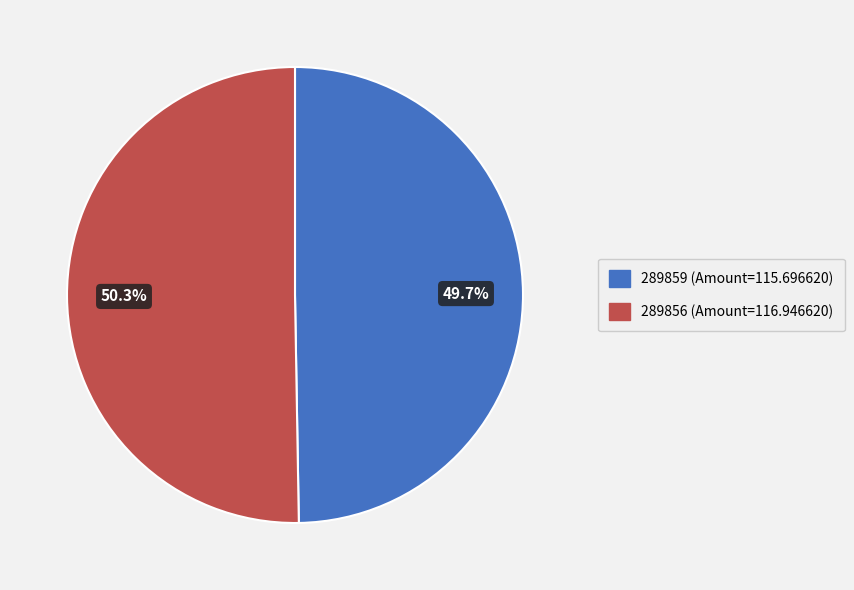

Is there a majority slice in this chart?

Yes